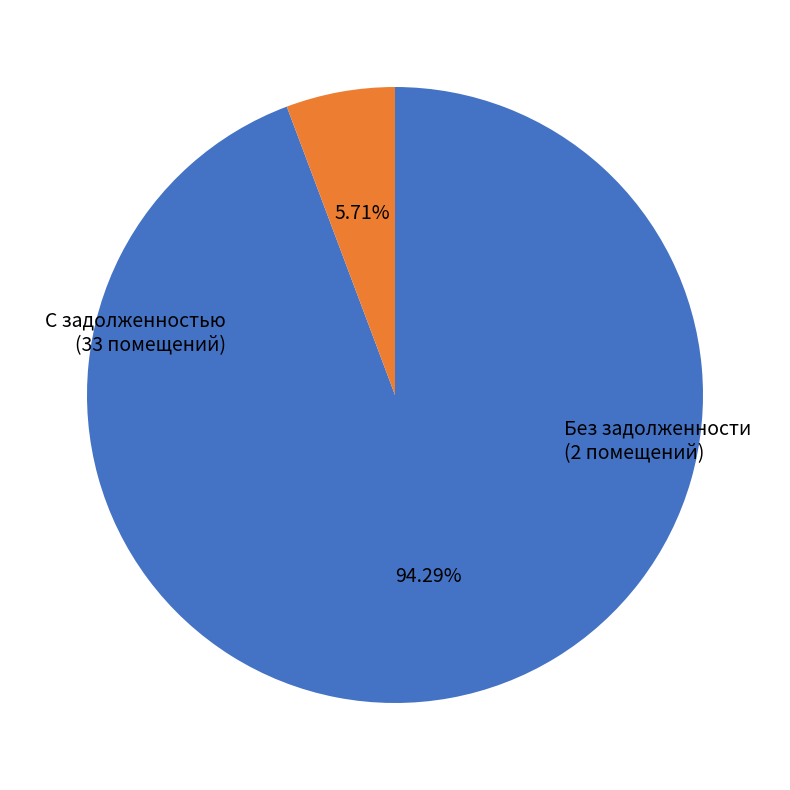

Is there a majority slice in this chart?

Yes